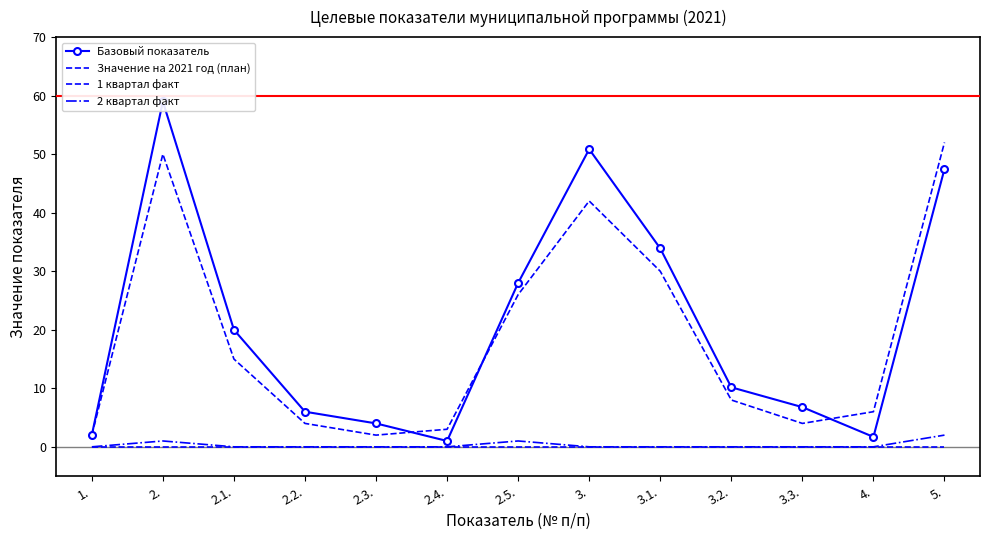

At how many categories does at least one series exceed 8?

7